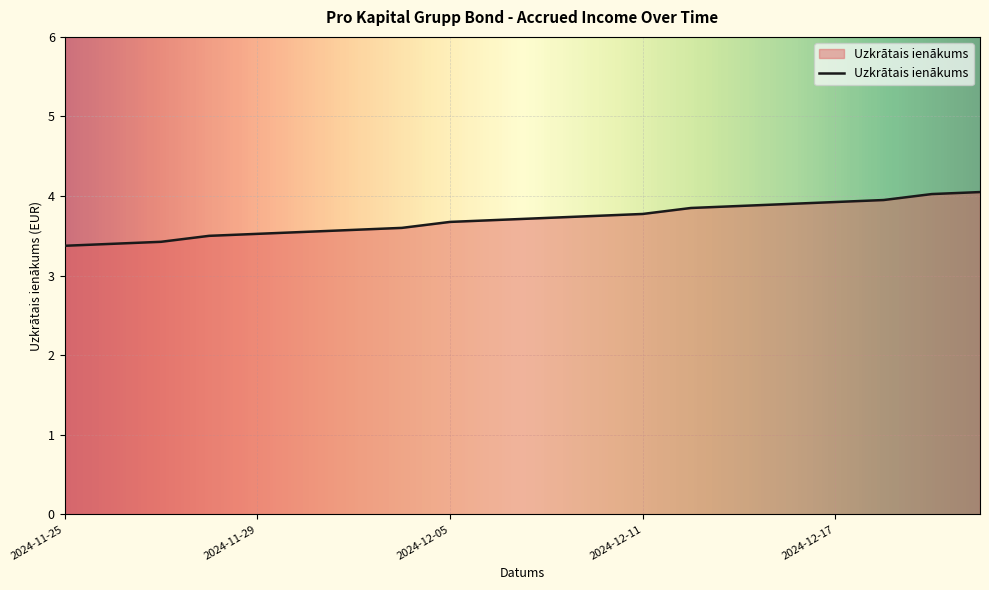

Which label corresponds to the smallest value in the chart?

2024-11-25